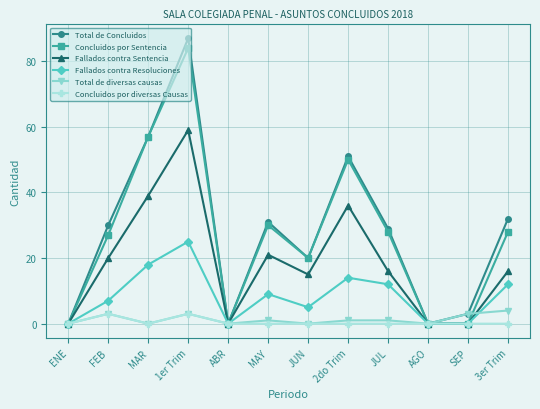

Which category has the highest value in the Total de Concluidos series?

1er Trim